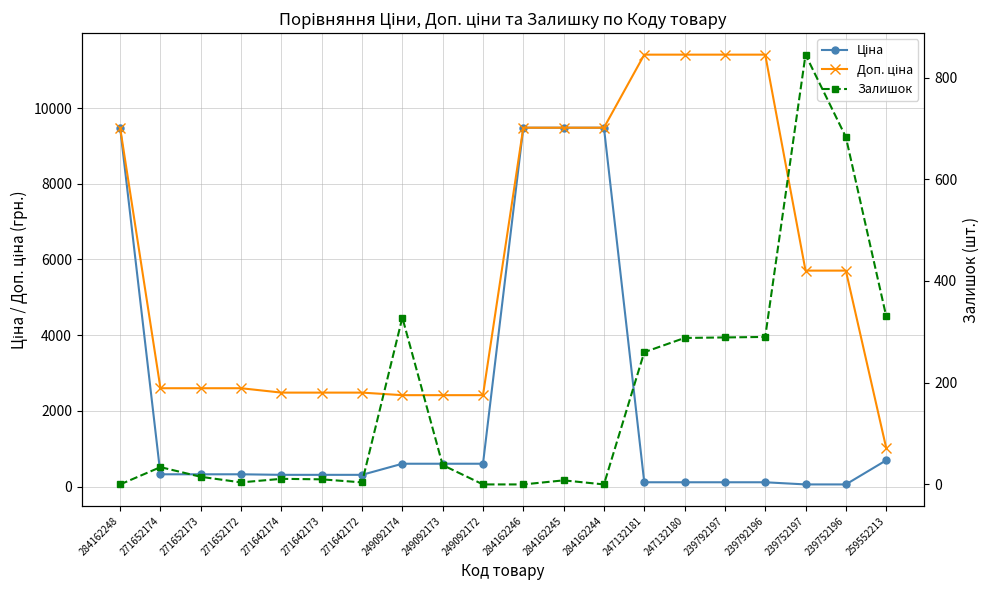

Reading left to right, what are all the values shown in this chart?

Ціна: 9480.1	324.8	324.8	324.8	310.3	310.3	310.3	603.7	603.7	603.7	9480.1	9480.1	9480.1	114.1	114.1	114.1	114.1	57.0	57.0	693.7
Доп. ціна: 9480.1	2598.3	2598.3	2598.3	2482.4	2482.4	2482.4	2414.8	2414.8	2414.8	9480.1	9480.1	9480.1	11410.0	11410.0	11410.0	11410.0	5705.0	5705.0	1024.6
Залишок: 0.0	34.0	15.0	4.0	11.0	10.0	4.0	328.0	38.0	0.0	0.0	8.0	0.0	260.0	288.0	289.0	290.0	845.0	683.0	331.0